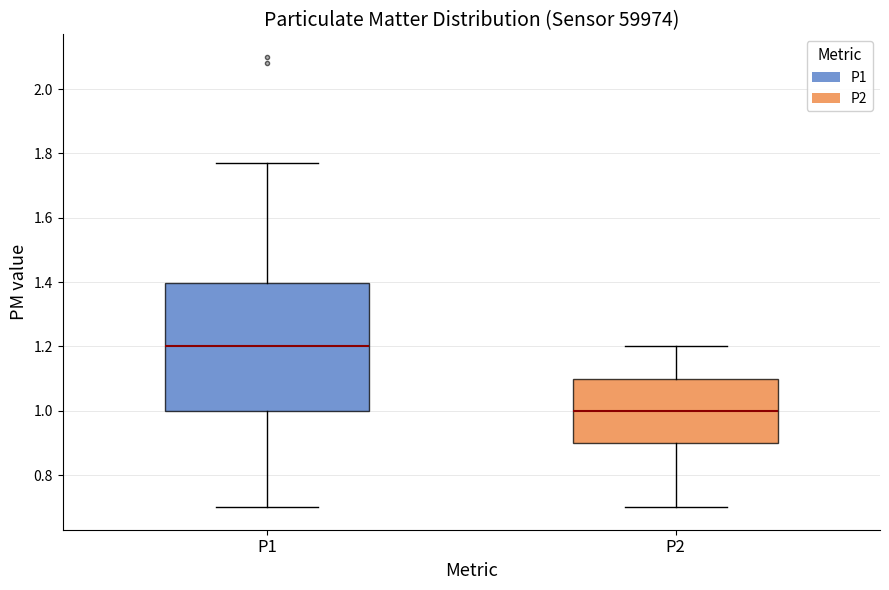

Reading left to right, read every box against the y-axis: the position of its median line, the range the box covers, and the ends of its whiskers. The values are not printed on the chart, so give them approximately, as read against the axis.

P1: median 1.20, box 1.00 to 1.40, whiskers 0.70 to 1.78
P2: median 1.00, box 0.90 to 1.10, whiskers 0.70 to 1.20